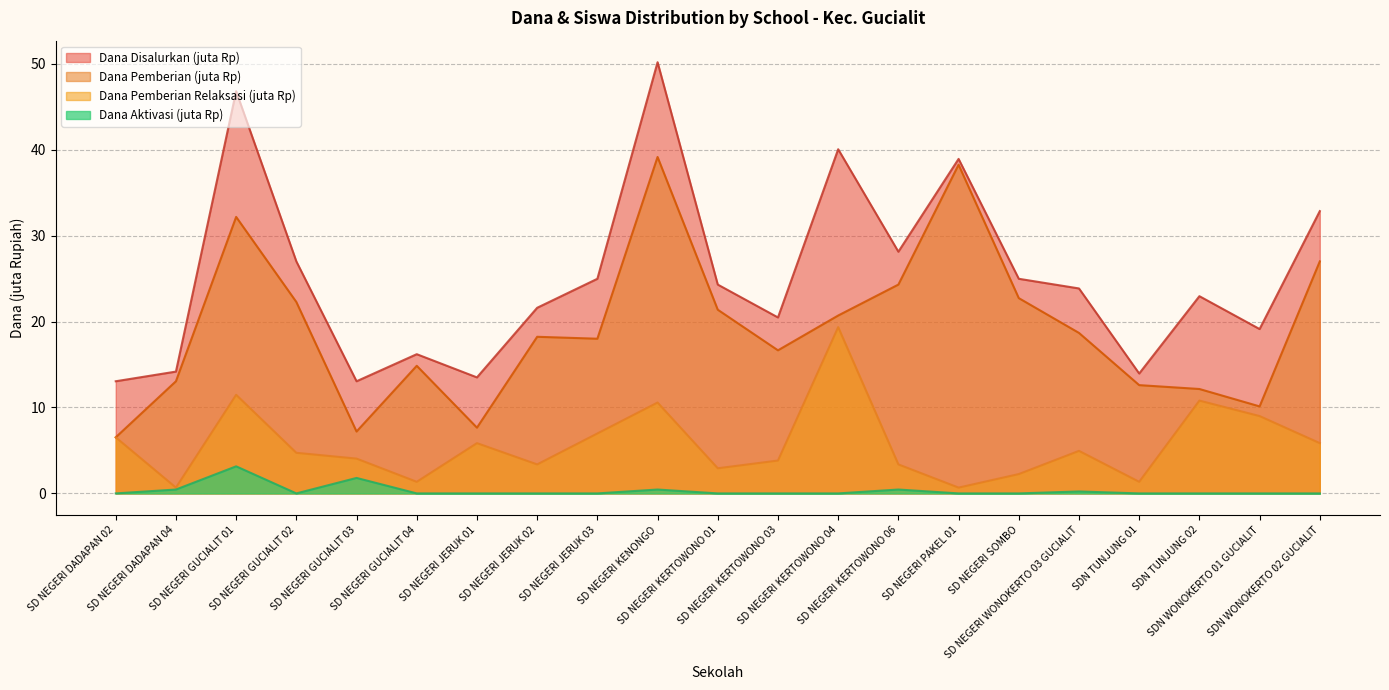

What is the sum of the Dana Pemberian values at SDN WONOKERTO 02 GUCIALIT and SDN WONOKERTO 01 GUCIALIT?

37.1